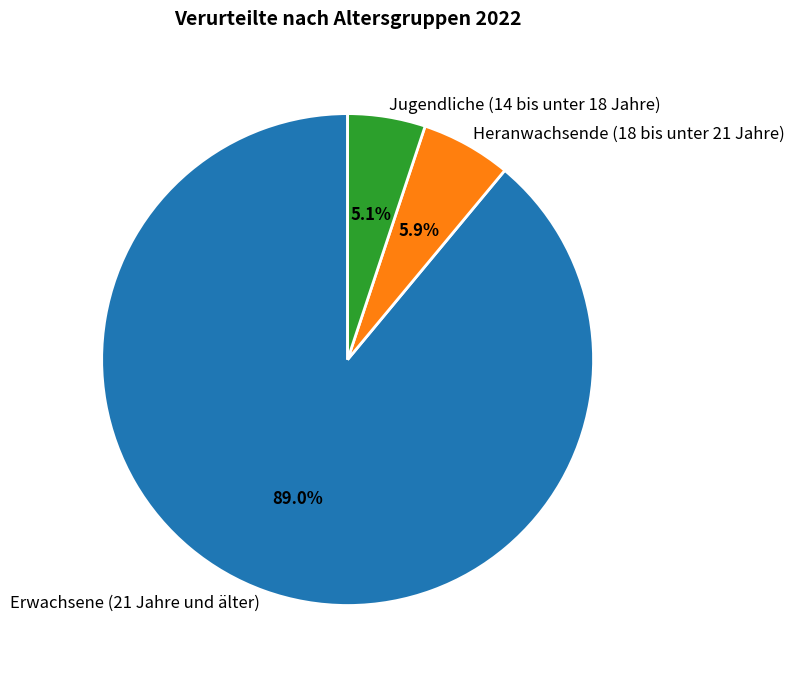

To the nearest percent, what is the difference between the Erwachsene (21 Jahre und älter) and Heranwachsende (18 bis unter 21 Jahre) slice percentages?

83%